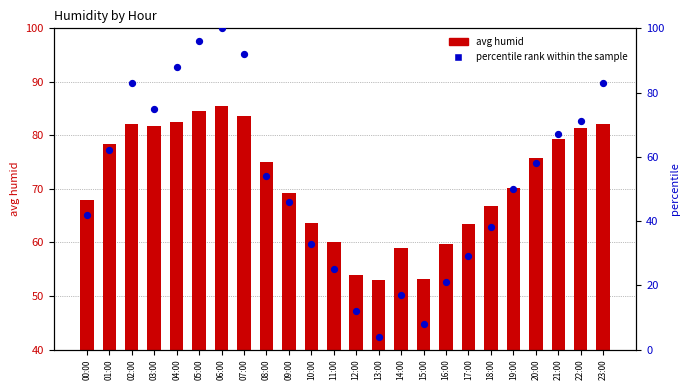

Which series reaches the minimum Y coordinate?

percentile rank within the sample